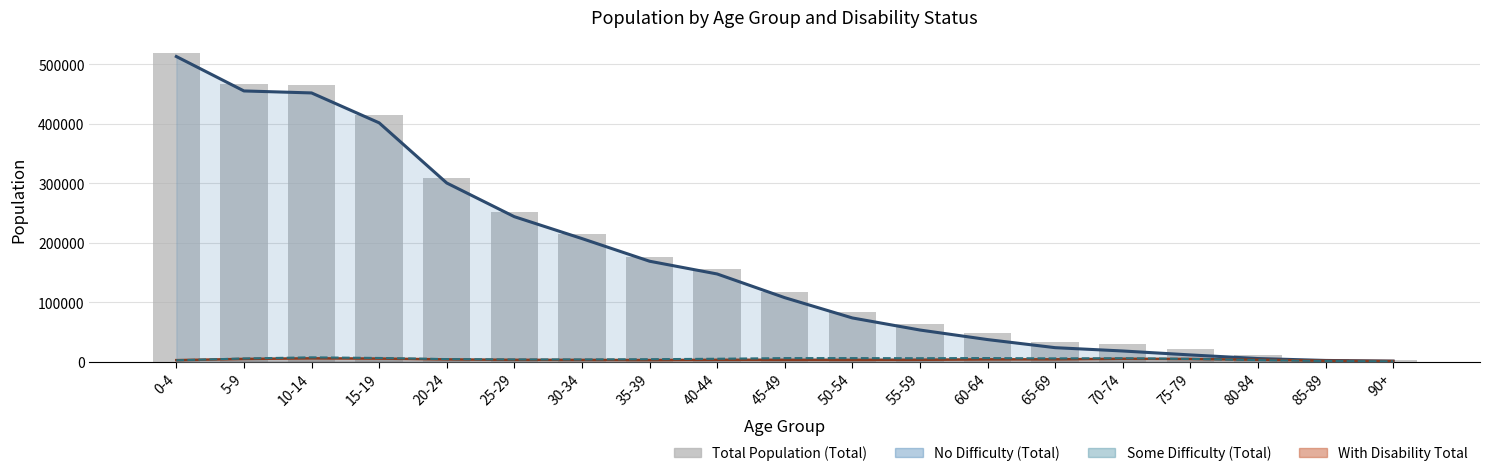

Are the bars horizontal?

No